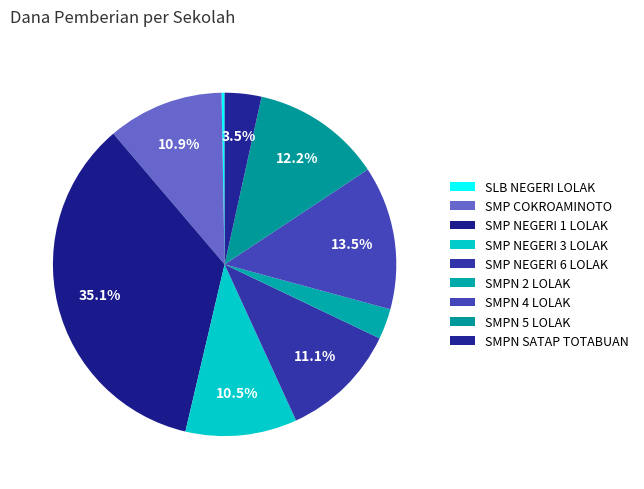

What is the smallest slice in the pie chart?

SLB NEGERI LOLAK